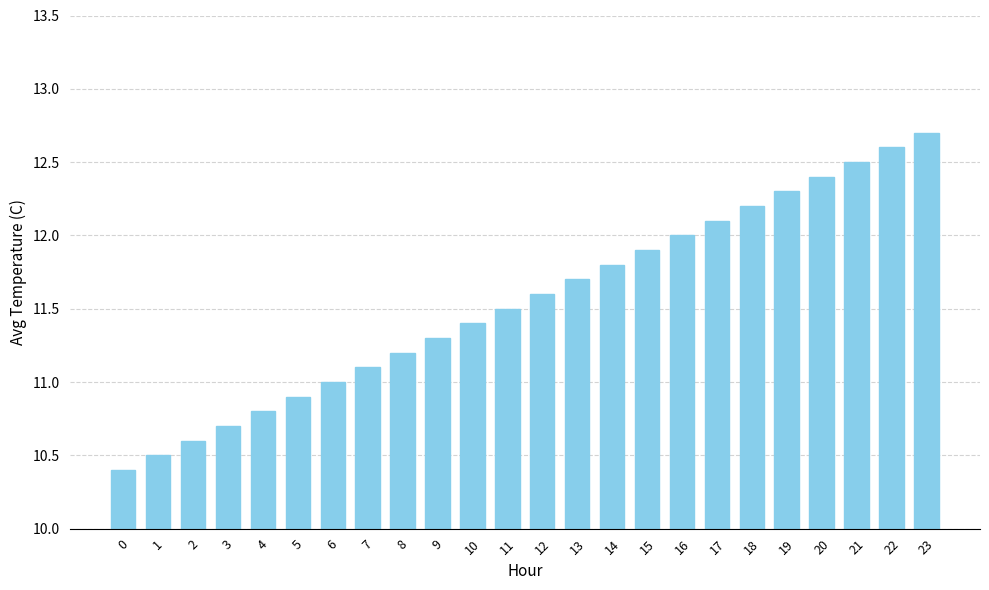

What is the approximate value at 6?

11.0